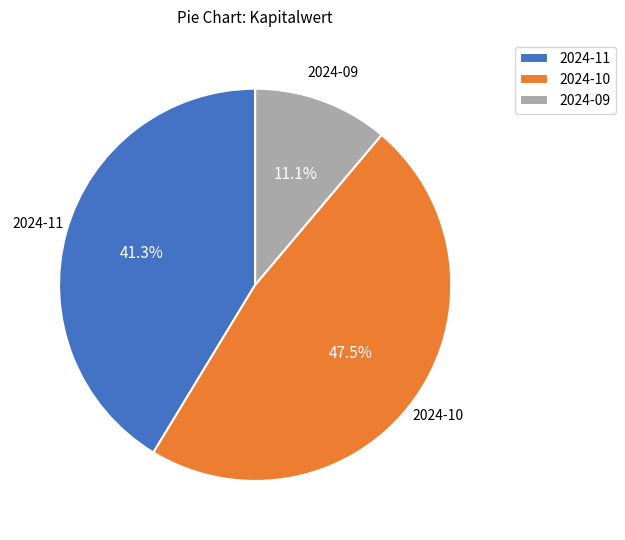

Which slice is the smallest?

2024-09